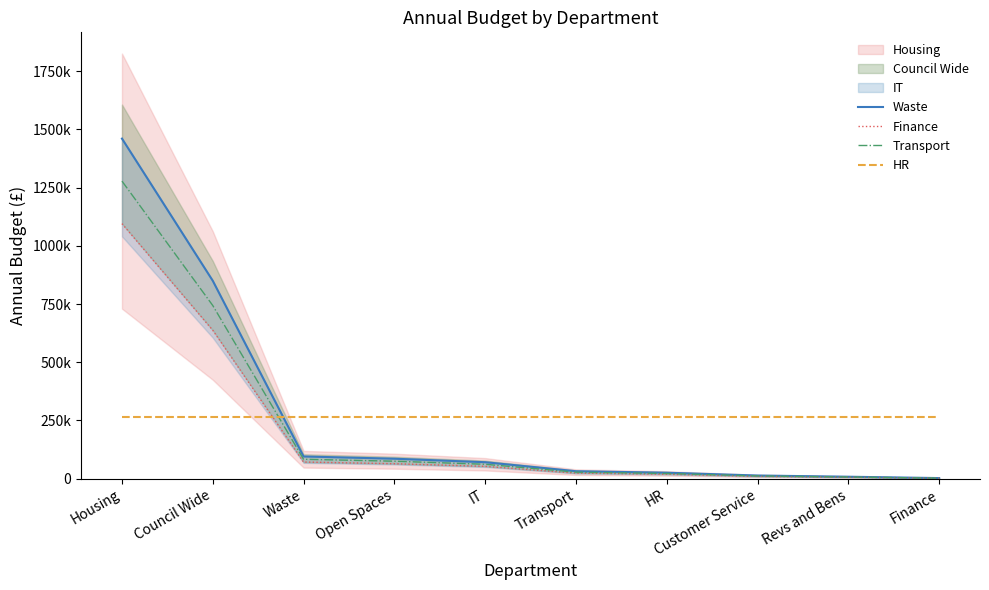

Where do Finance and HR first cross each other?

Council Wide and Waste